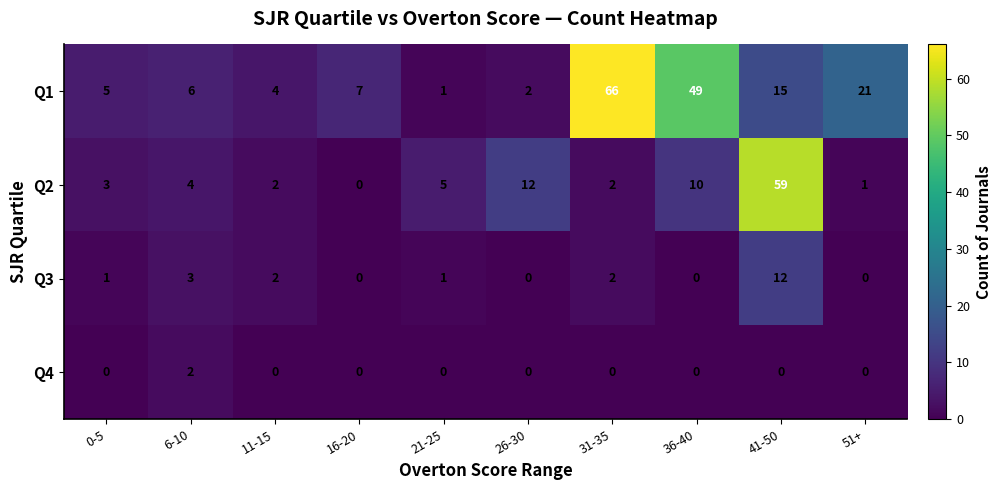

What is the total value across all series at 6-10?

15